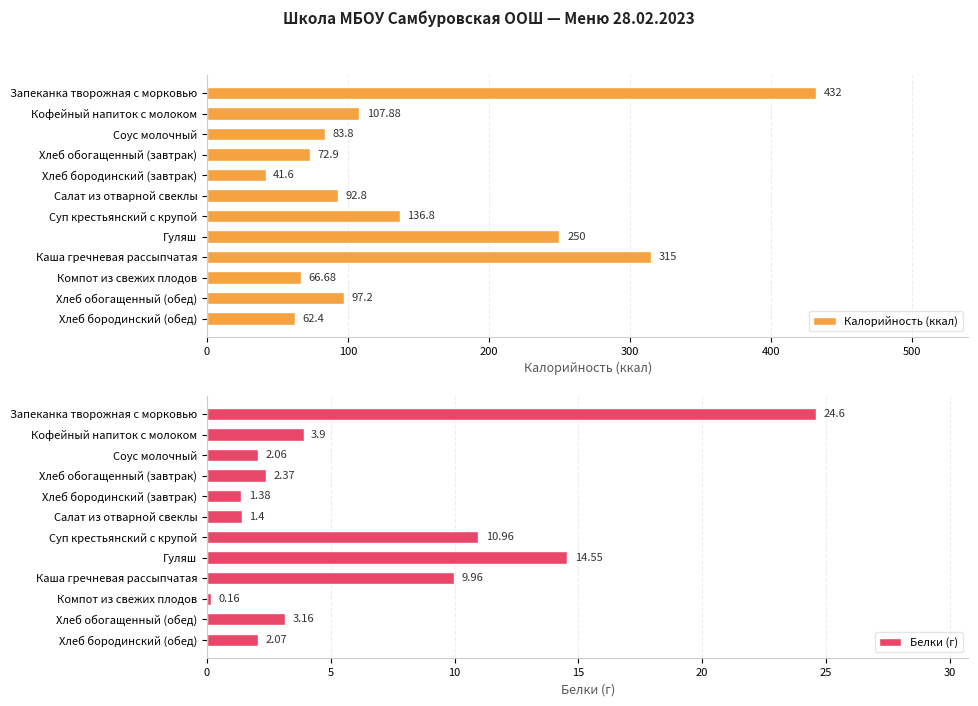

What is the difference between the Калорийность (ккал) values at Хлеб бородинский (обед) and Хлеб обогащенный (обед)?

34.8